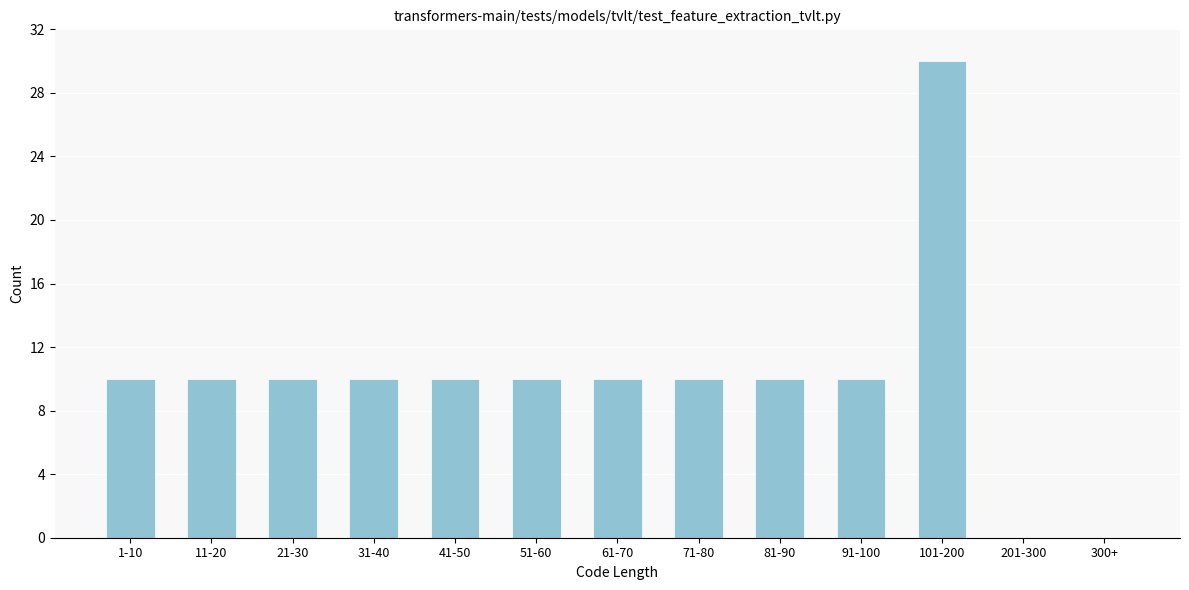

Reading left to right, list all the values displayed in this chart.

1-10=10	11-20=10	21-30=10	31-40=10	41-50=10	51-60=10	61-70=10	71-80=10	81-90=10	91-100=10	101-200=30	201-300=0	300+=0